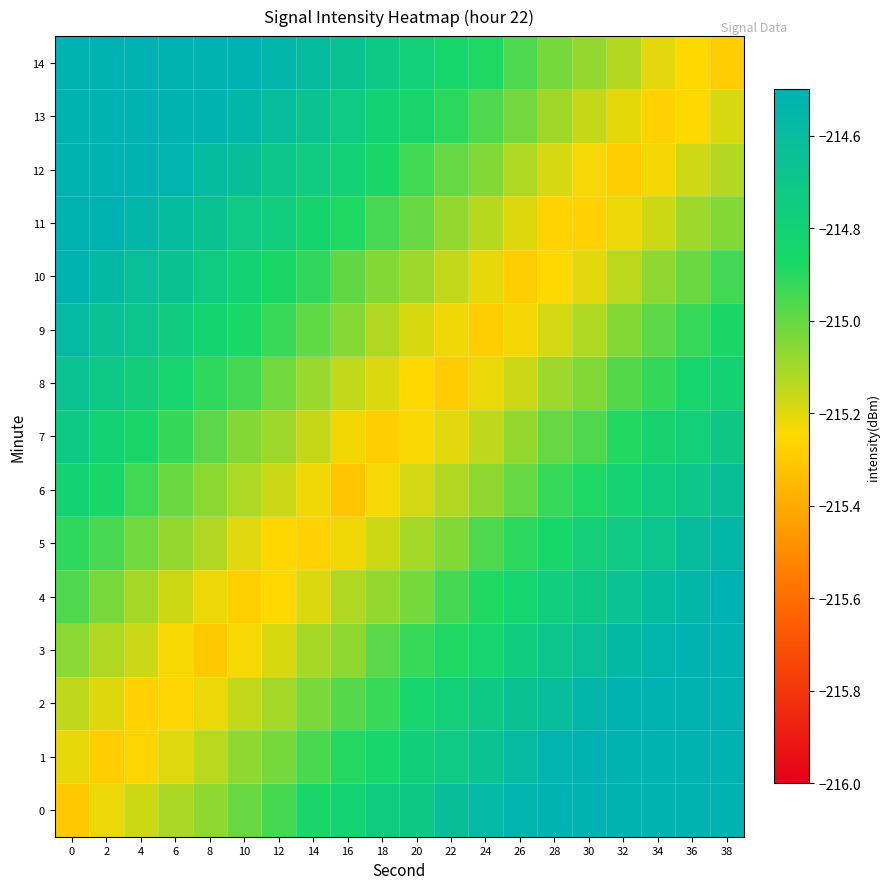

What is the greatest value displayed?

-214.2